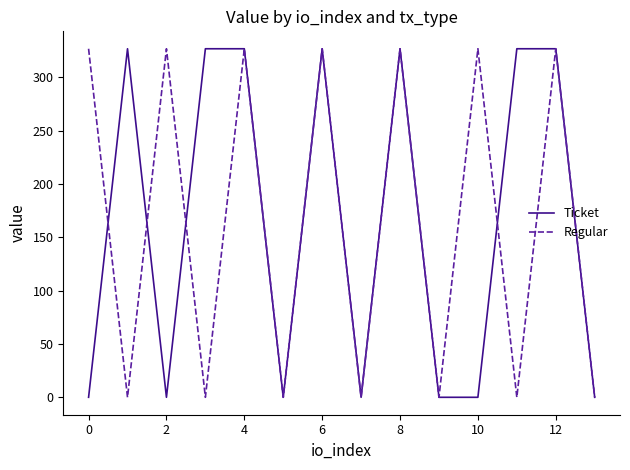

What is the highest value of the Ticket series?

326.8